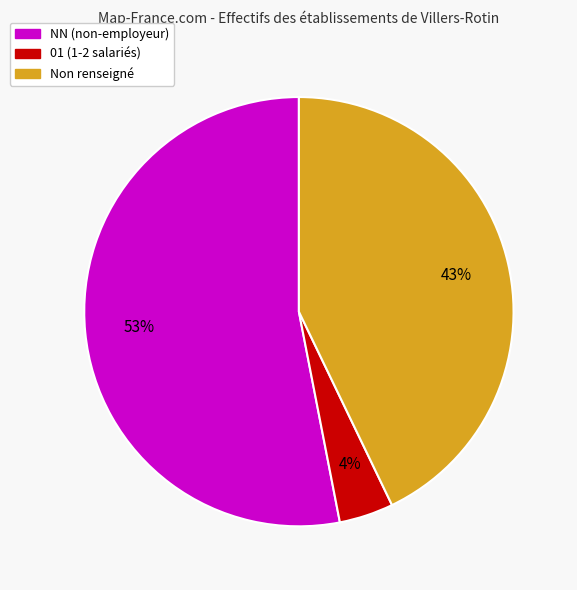

To the nearest percent, what is the average slice percentage?

33%